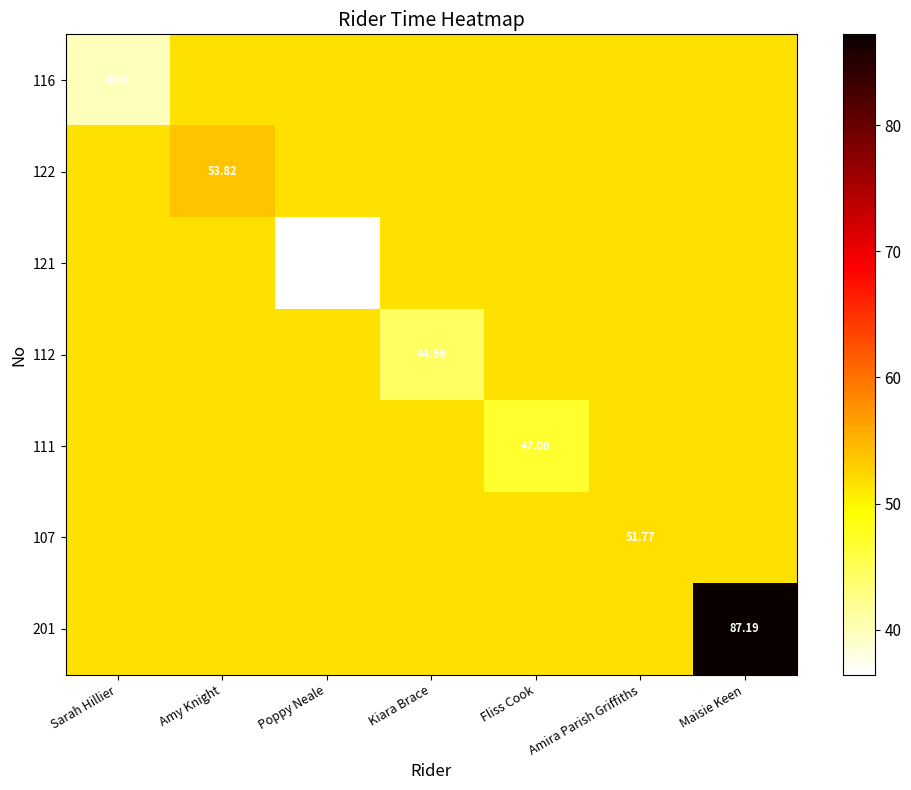

What is the sum of the 107 values at Kiara Brace and Maisie Keen?

103.1